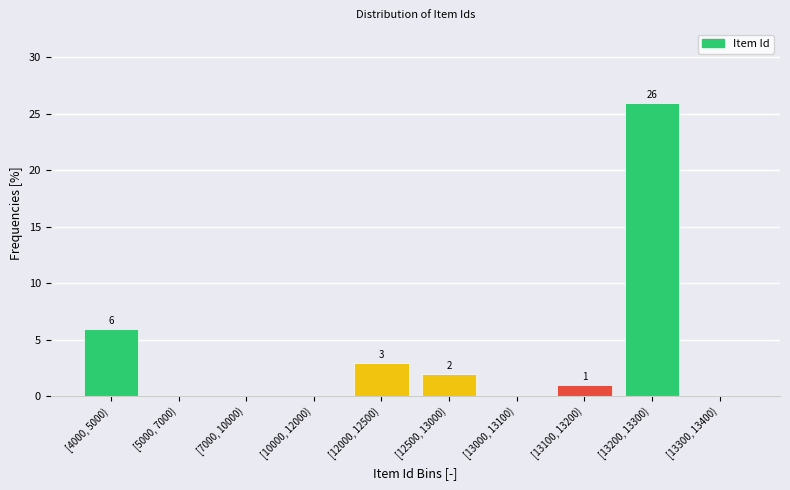

Reading right to left, extract all data points from this chart.

[13300, 13400)=0	[13200, 13300)=26	[13100, 13200)=1	[13000, 13100)=0	[12500, 13000)=2	[12000, 12500)=3	[10000, 12000)=0	[7000, 10000)=0	[5000, 7000)=0	[4000, 5000)=6